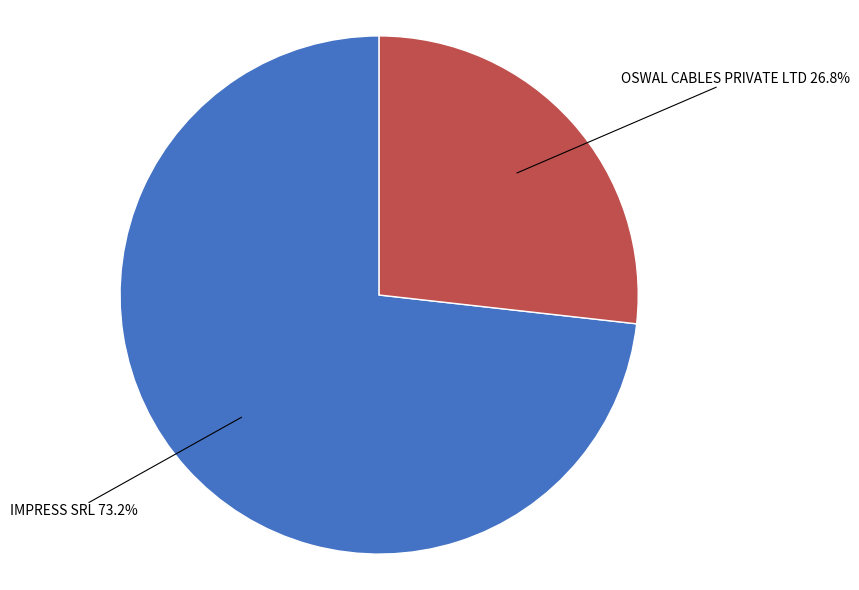

Is there a majority slice in this chart?

Yes